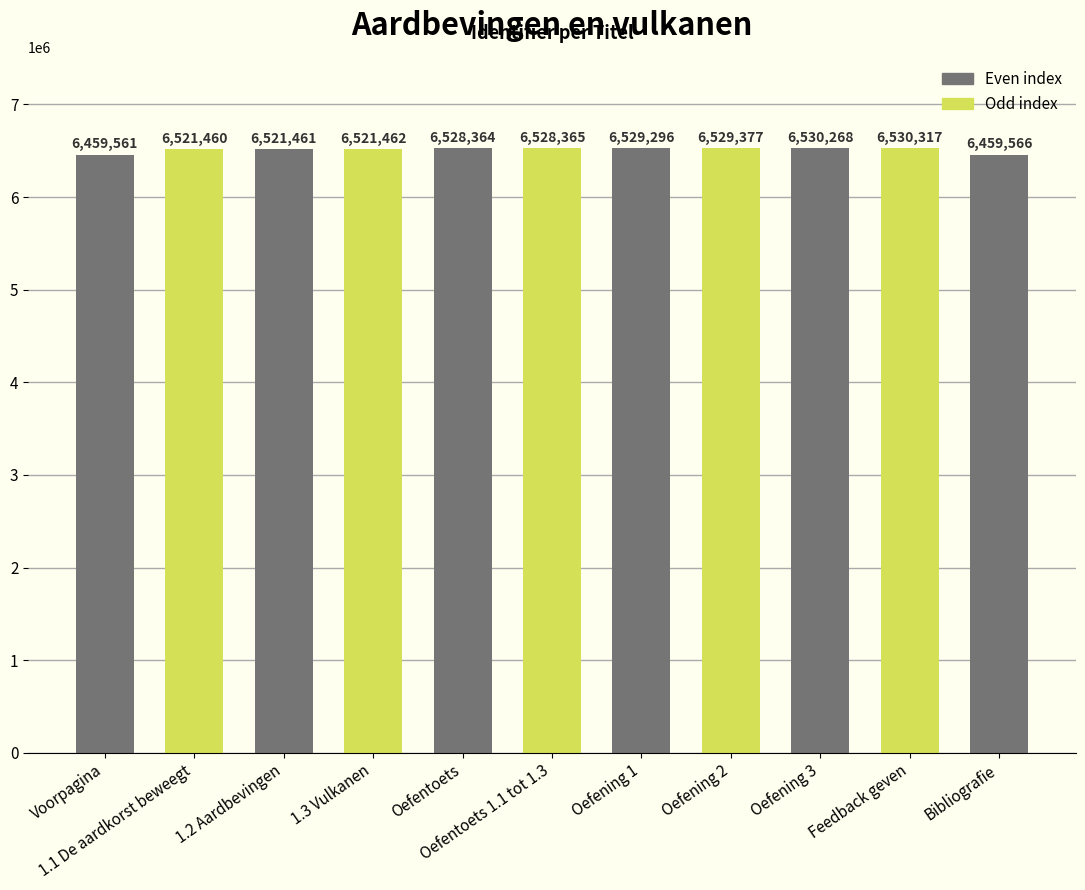

Count the number of data series in this chart.

1